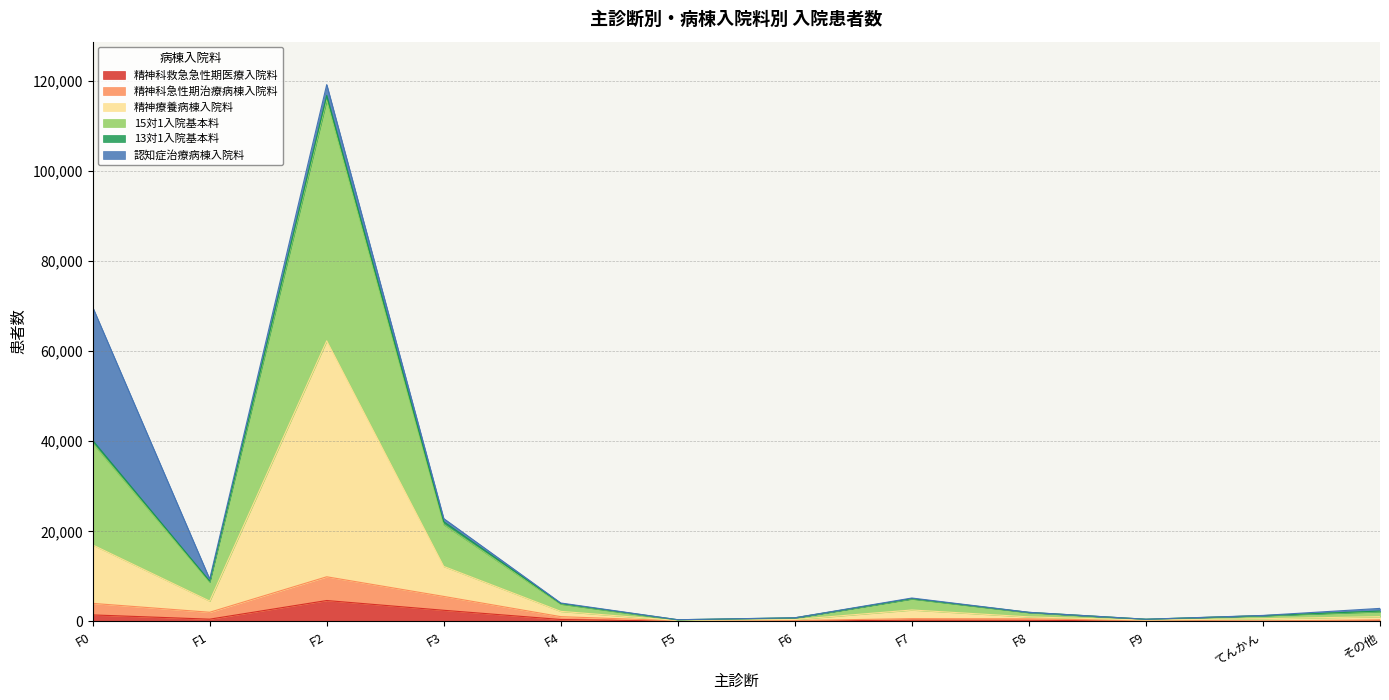

List the labels in order of 精神科急性期治療病棟入院料 value, largest first.

F2, F3, F0, F1, F4, F7, F8, その他, F6, F9, F5, てんかん